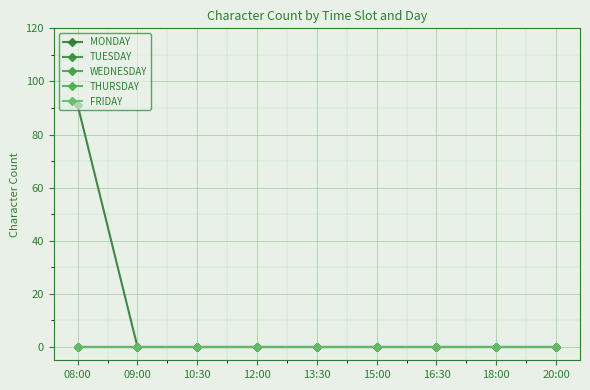

Does the chart display data point markers on the line(s)?

Yes